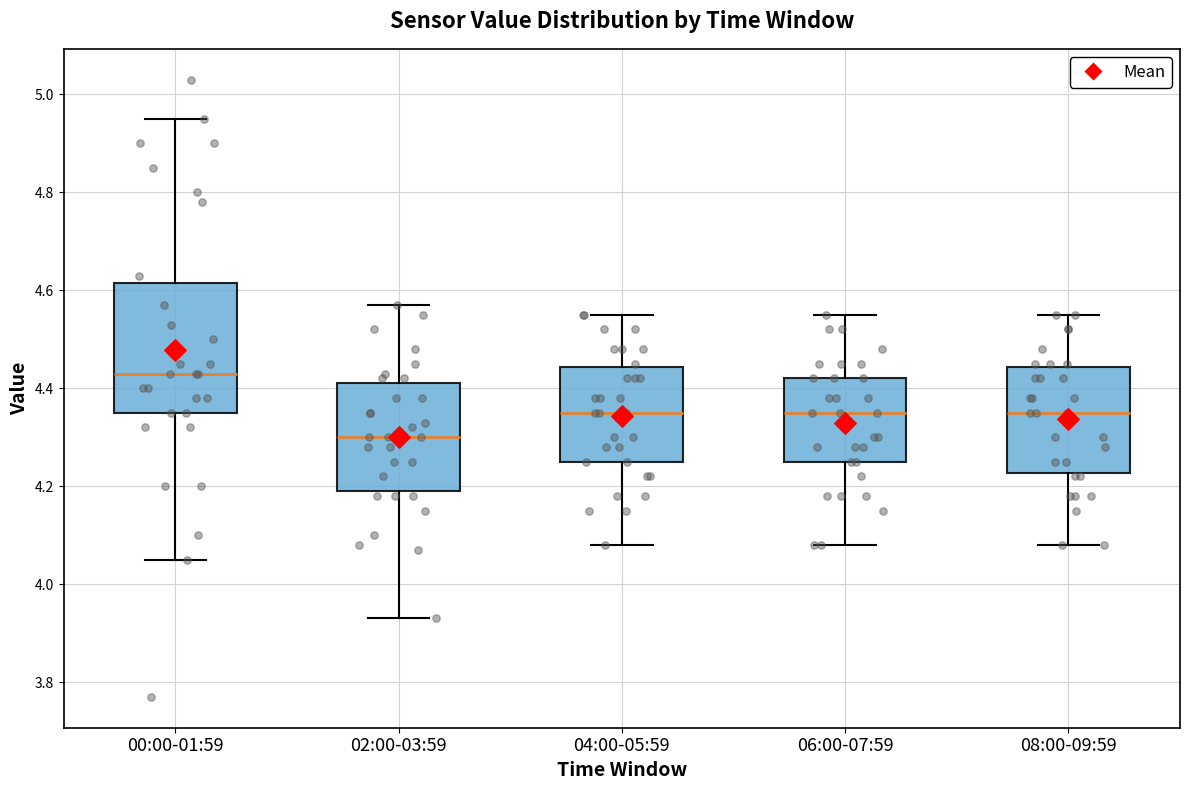

Which box's median line is the lowest?

02:00-03:59